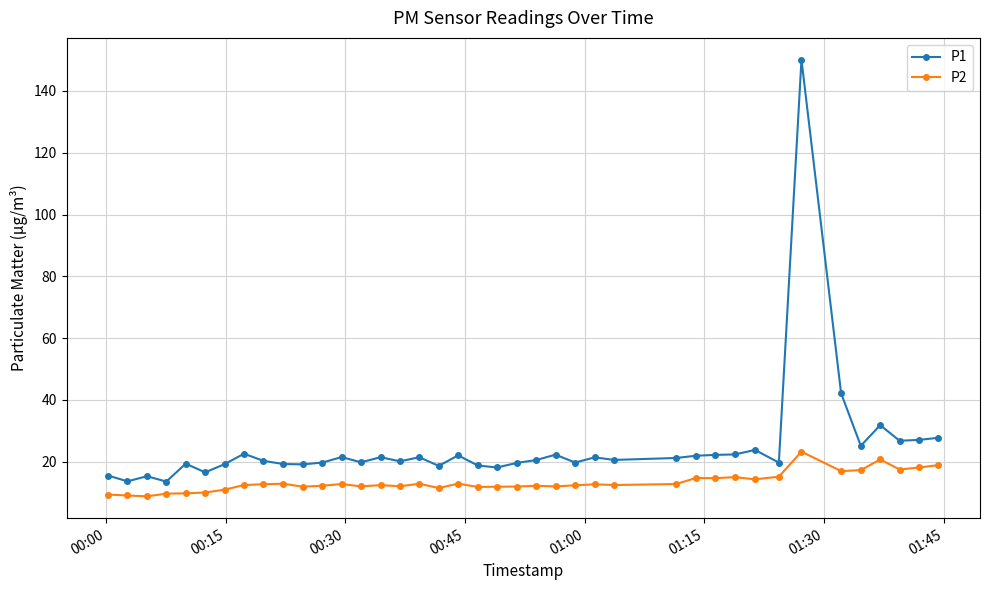

Which series has the largest total across all categories?

P1